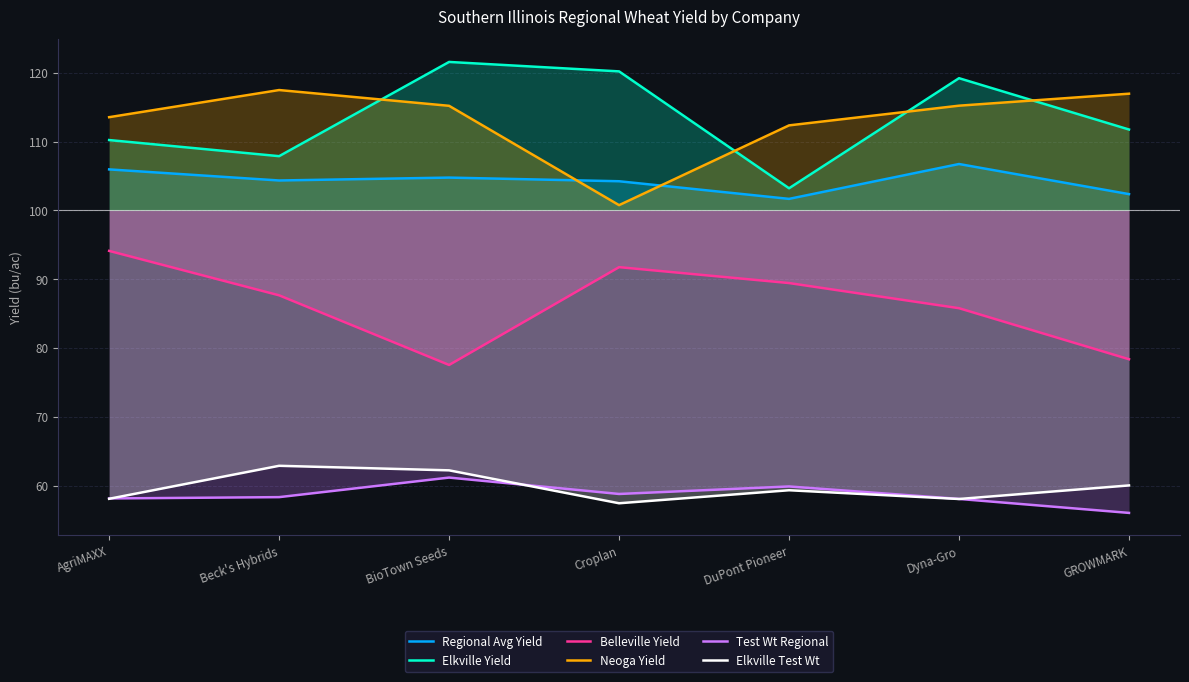

True or false: Elkville Test Wt and Elkville Yield intersect in this chart.

False